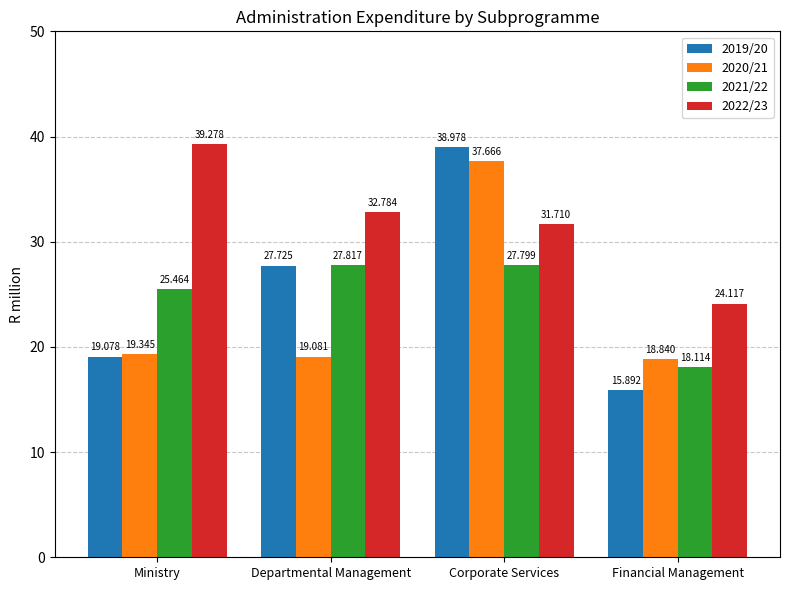

List the series in order of their peak value, lowest first.

2021/22, 2020/21, 2019/20, 2022/23